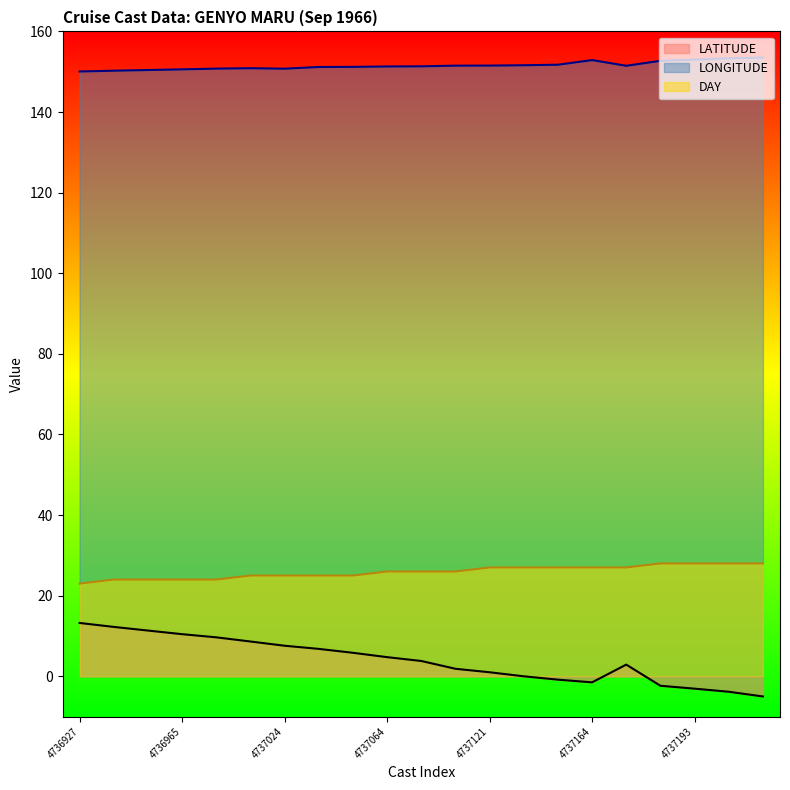

How many values in LATITUDE are below zero?

6